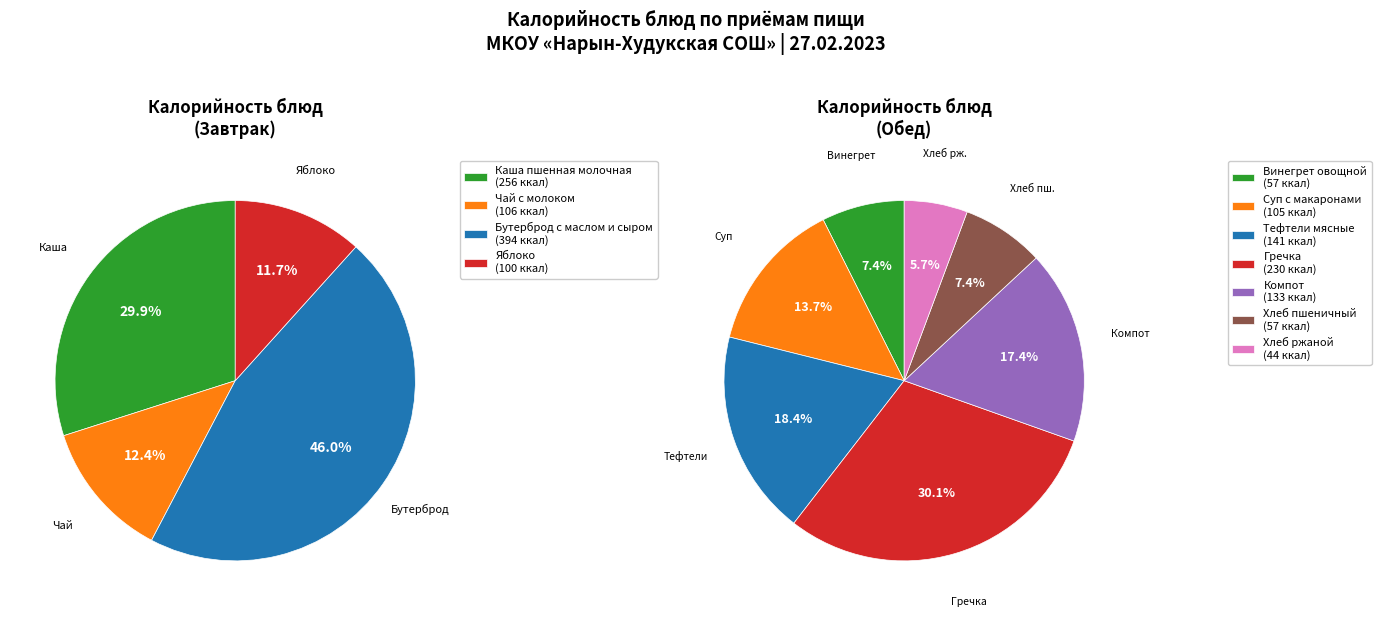

Combined, do Винегрет овощной and Тефтели мясные account for over 50%?

No